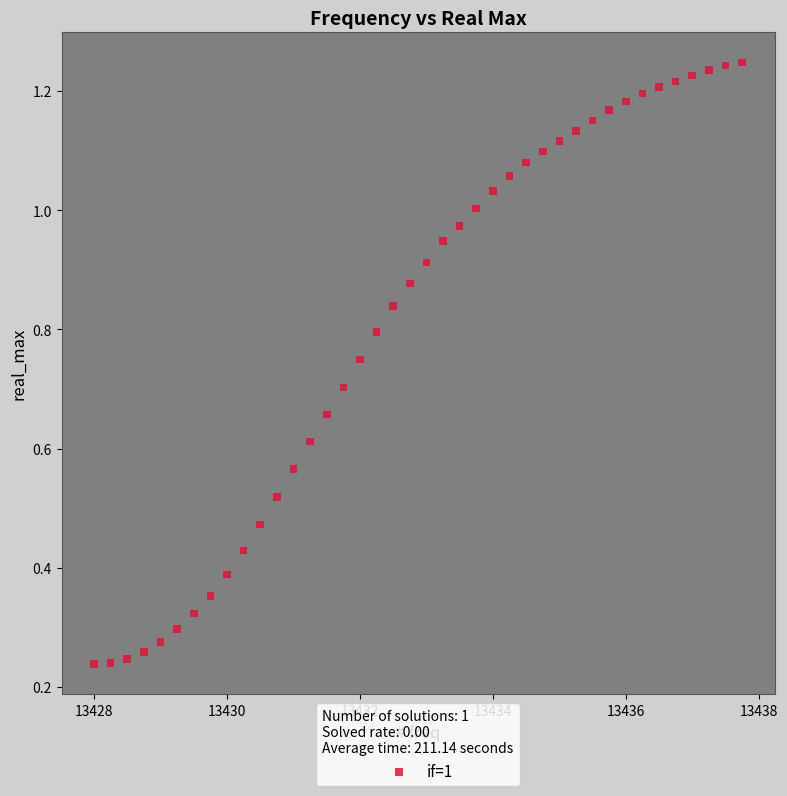

What is the range of X values (max minus min)?

9.8